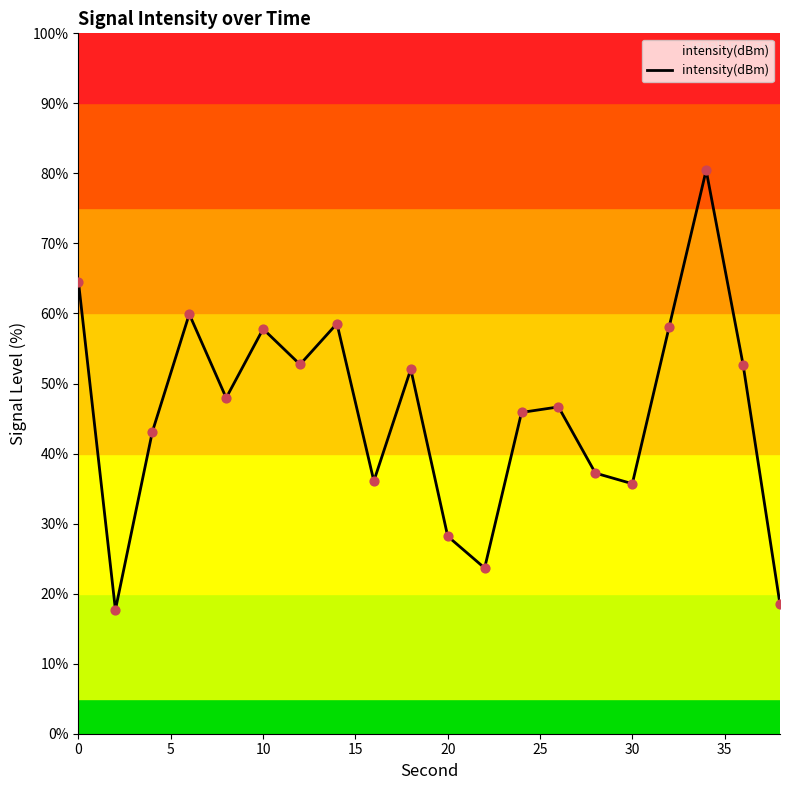

What is the minimum value shown in the chart?

17.7